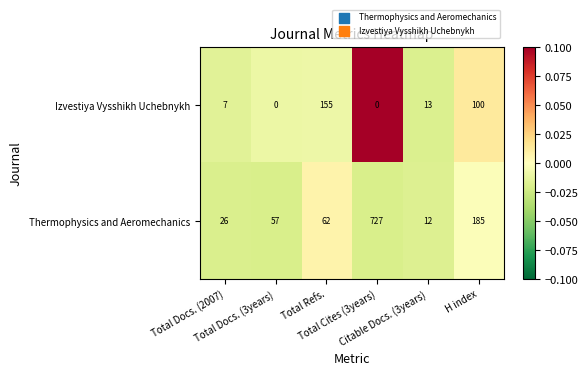

At which category does the chart reach its peak across all series?

Total Cites (3years)